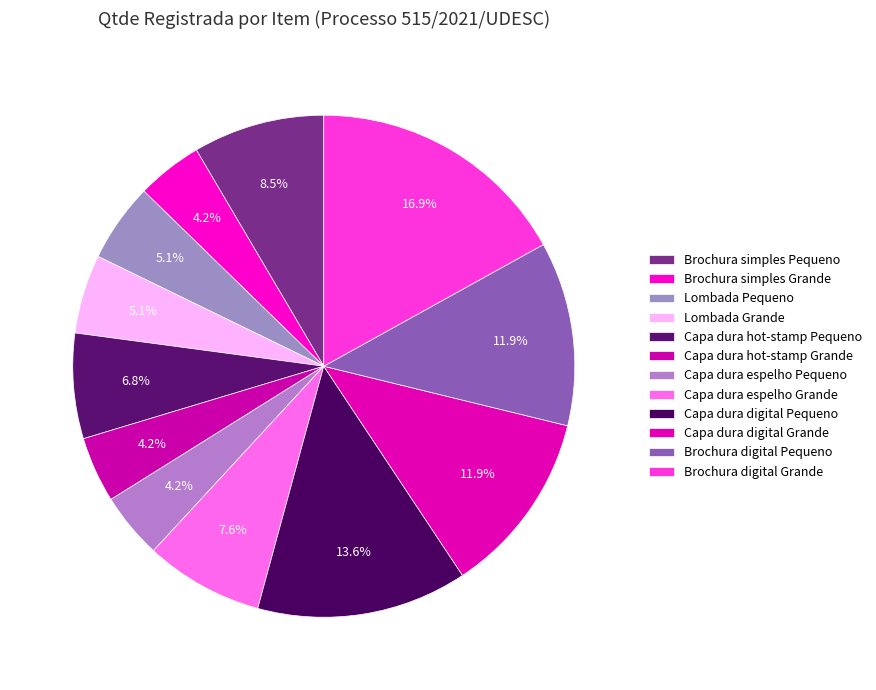

Combined, do Capa dura digital Grande and Capa dura hot-stamp Pequeno account for over 50%?

No